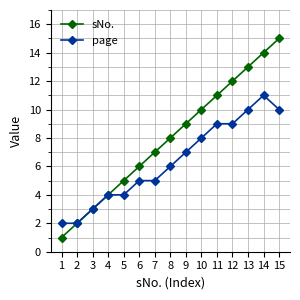

Does the chart have visible grid lines?

Yes